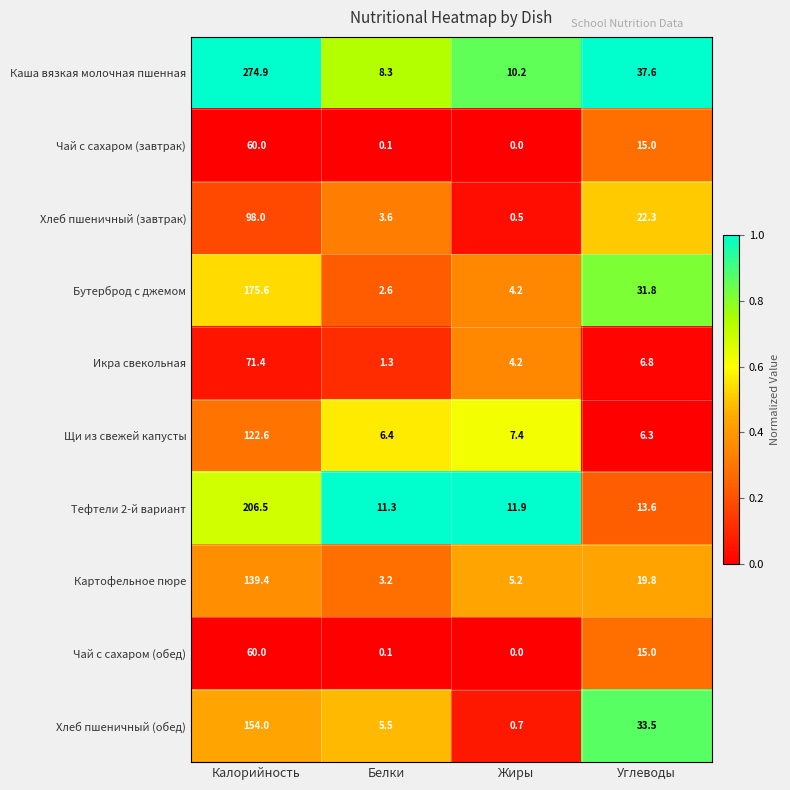

Rank the categories by Икра свекольная value from lowest to highest.

Белки, Жиры, Углеводы, Калорийность